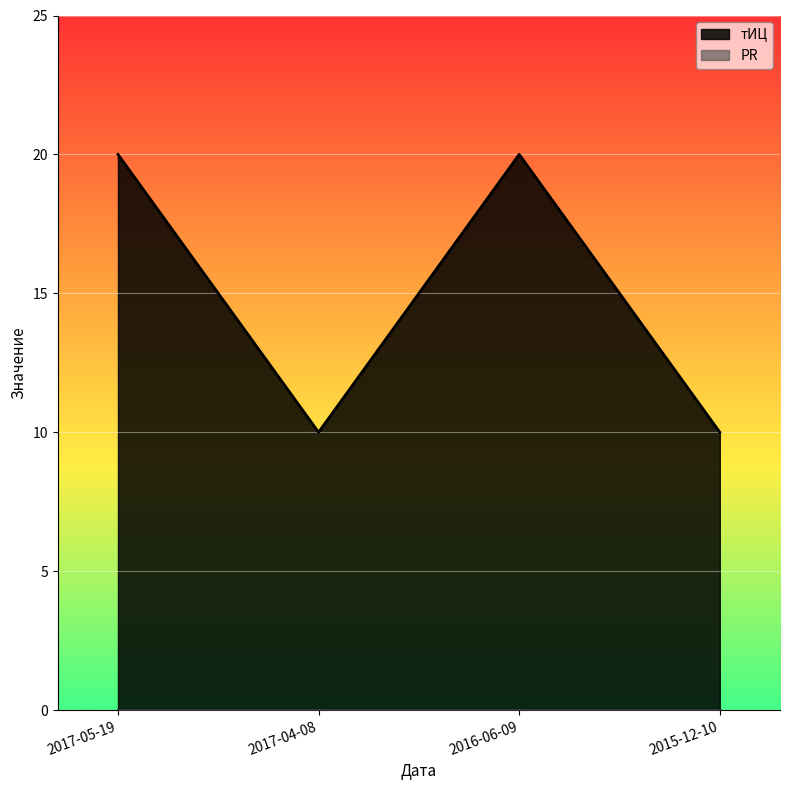

What is the sum of the values at 2017-05-19 and 2016-06-09?

40